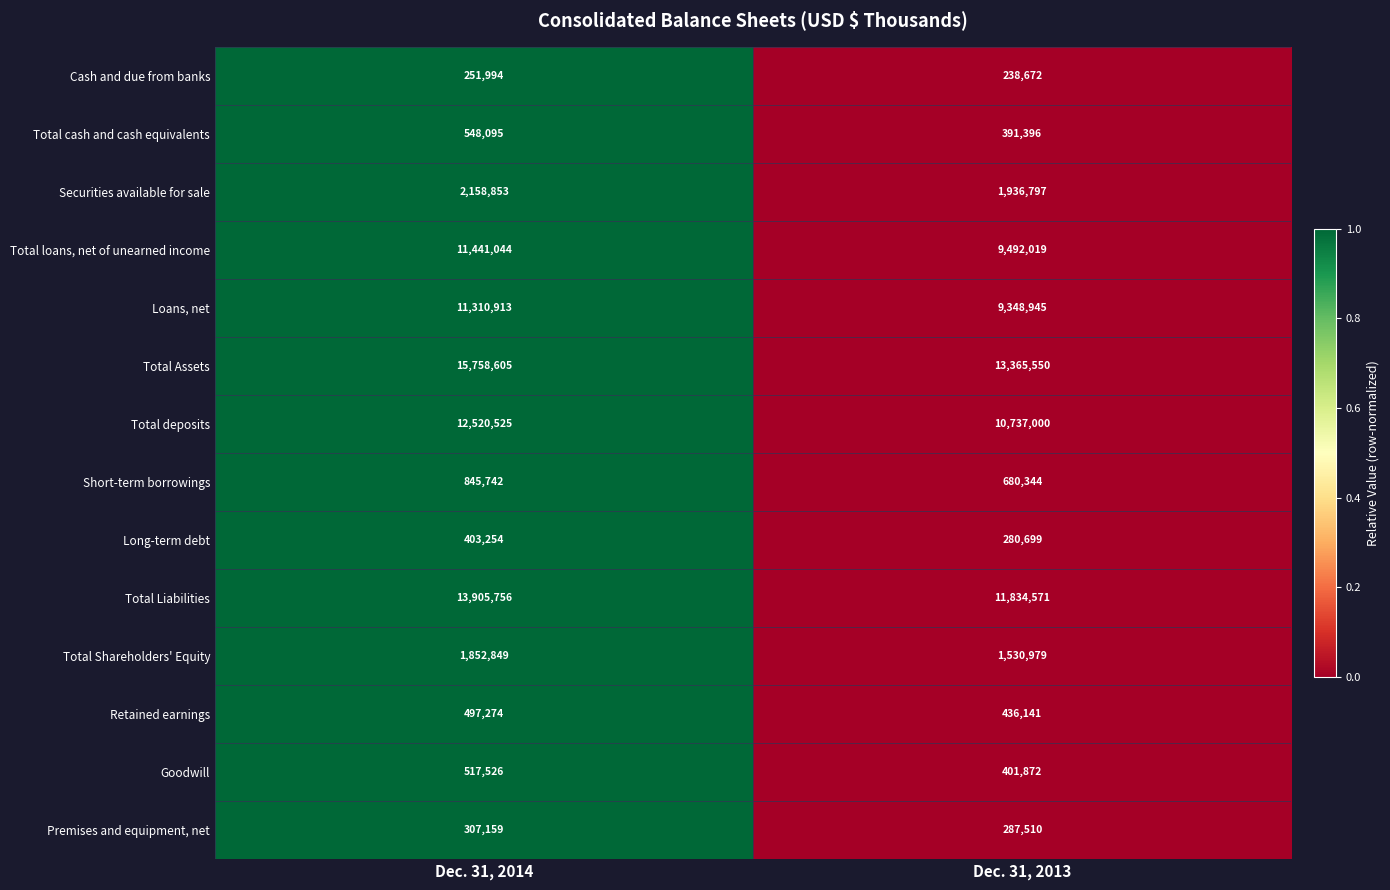

True or false: Securities available for sale has a value of 3027280 at Dec. 31, 2013.

False